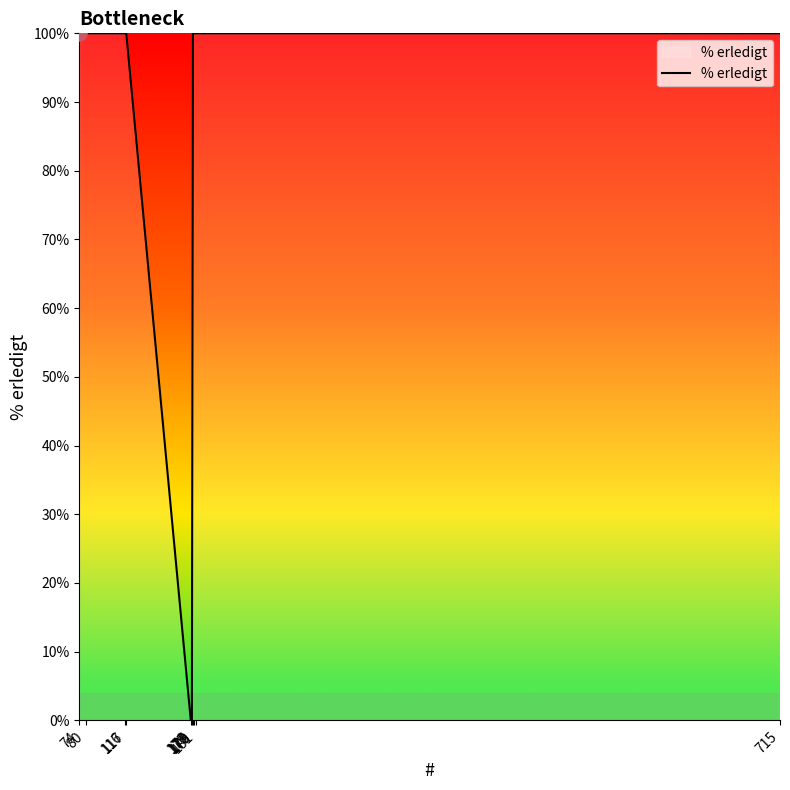

What is the maximum value shown in the chart?

100